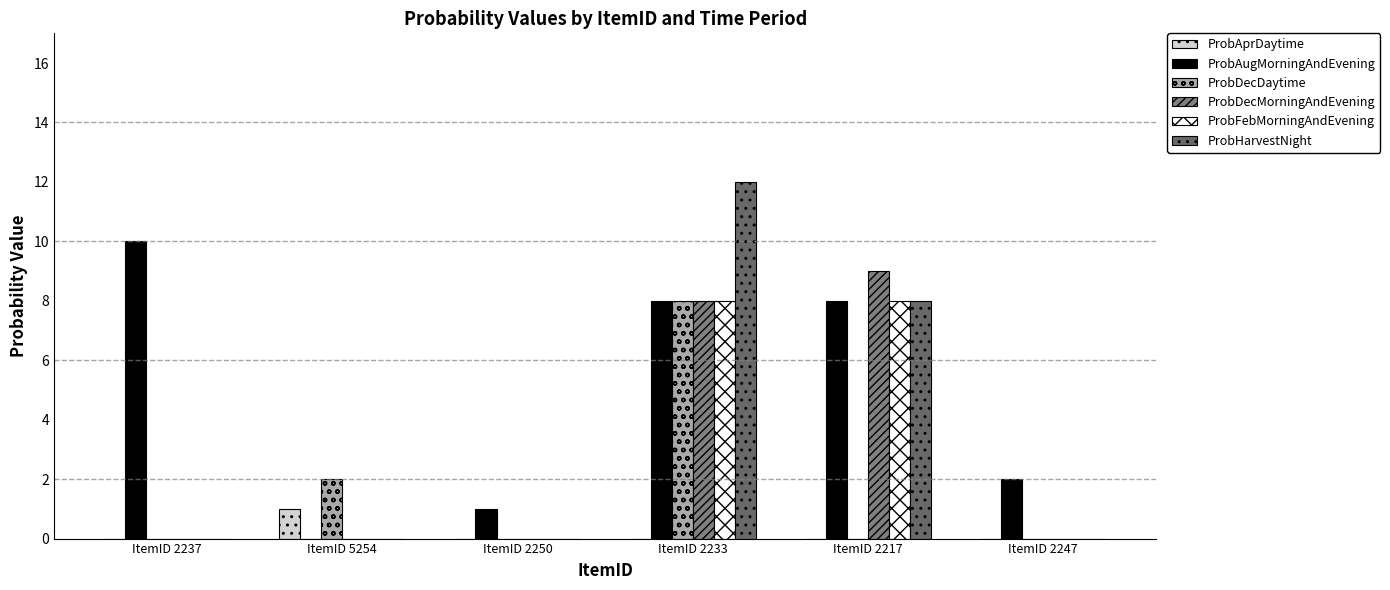

List the labels in order of ProbHarvestNight value, smallest first.

ItemID 2237, ItemID 5254, ItemID 2250, ItemID 2247, ItemID 2217, ItemID 2233